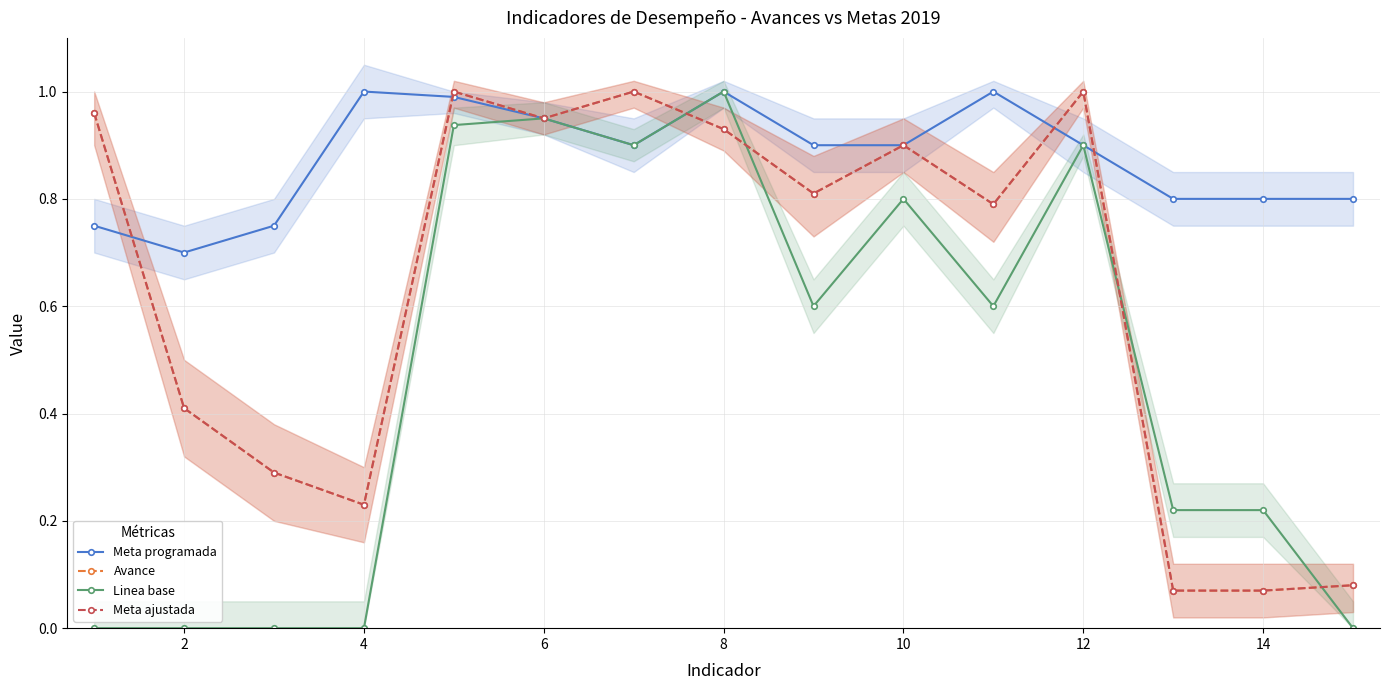

What are all the series names shown in the legend?

Meta programada, Avance, Linea base, Meta ajustada